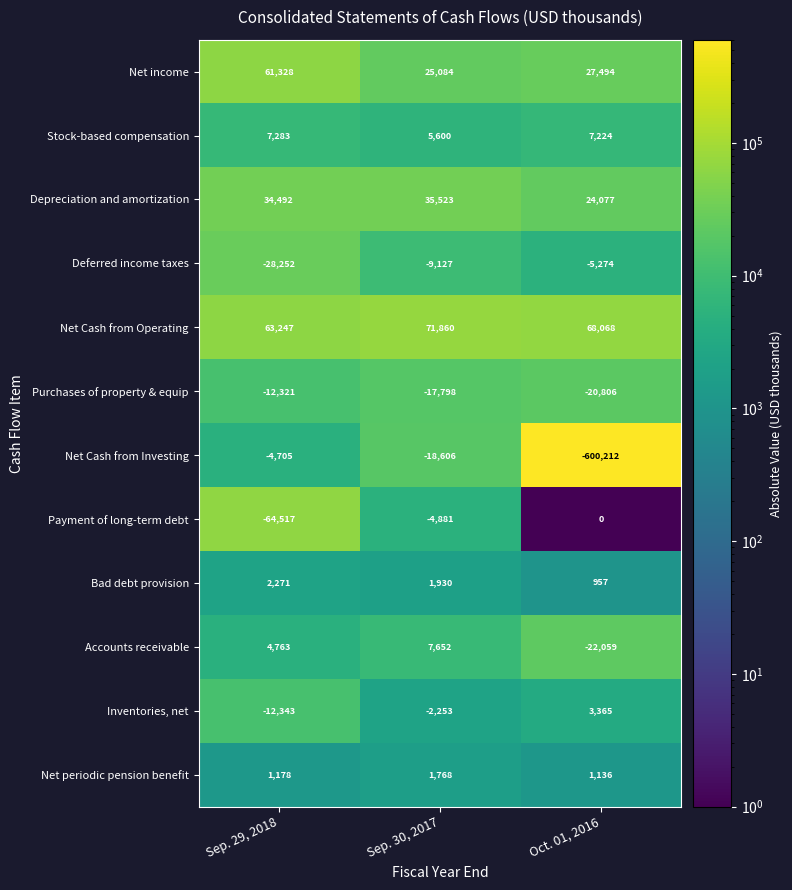

List the series in order of their peak value, lowest first.

Purchases of property & equip, Deferred income taxes, Net Cash from Investing, Payment of long-term debt, Net periodic pension benefit, Bad debt provision, Inventories, net, Stock-based compensation, Accounts receivable, Depreciation and amortization, Net income, Net Cash from Operating